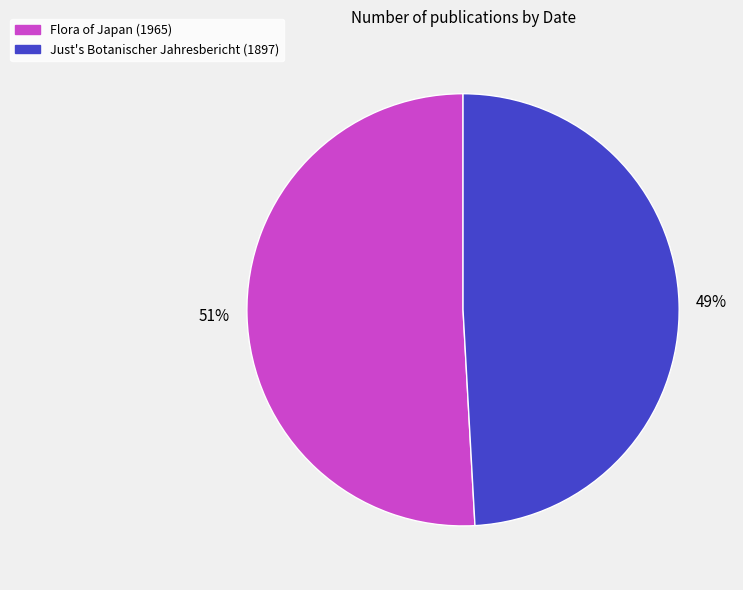

Is it true that Flora of Japan (1965) is 60% of the pie?

False